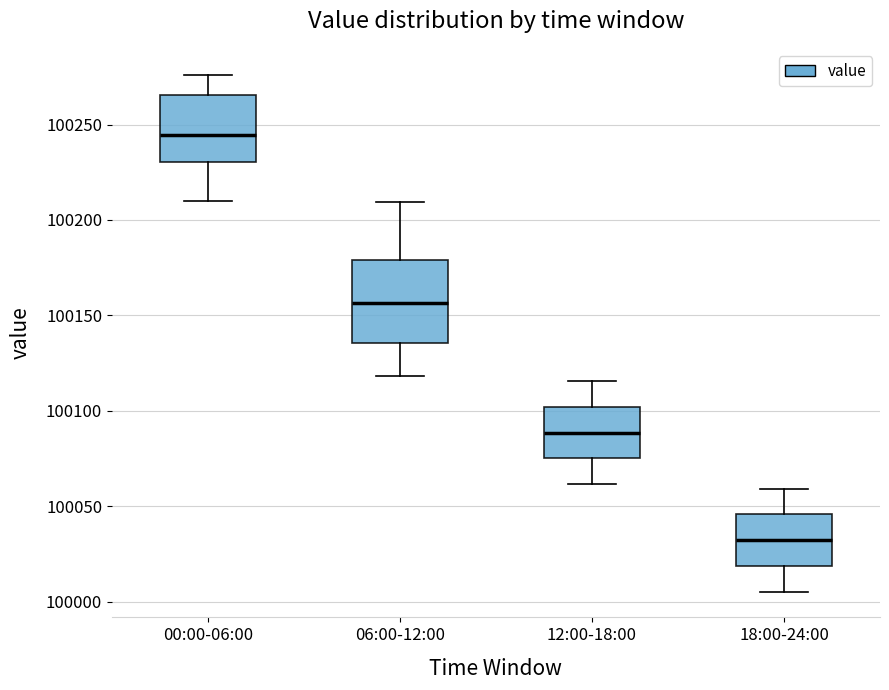

Which box's median line is the lowest?

18:00-24:00